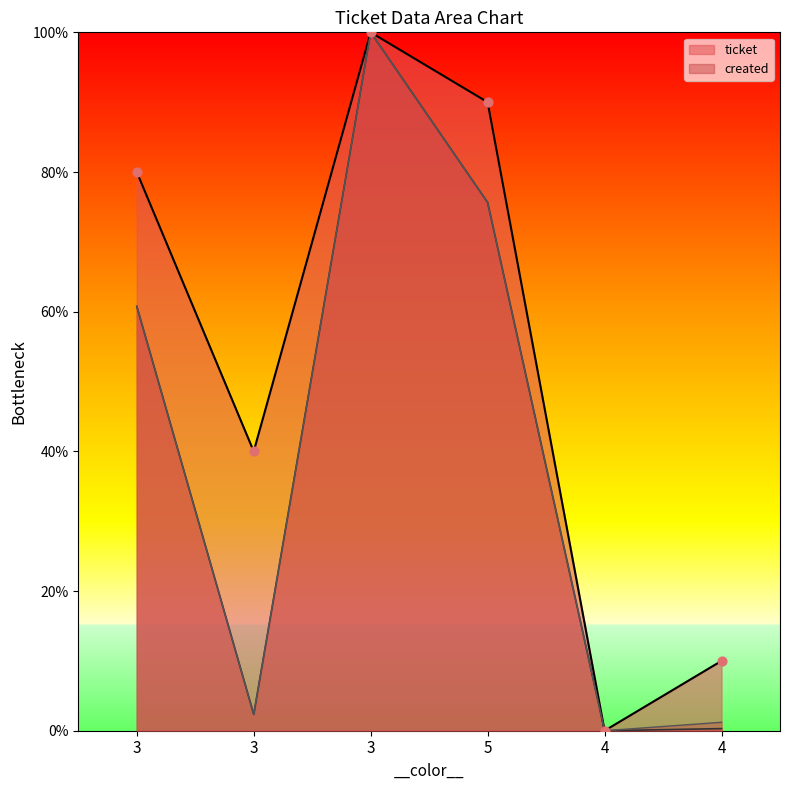

Which series has the largest total across all categories?

ticket